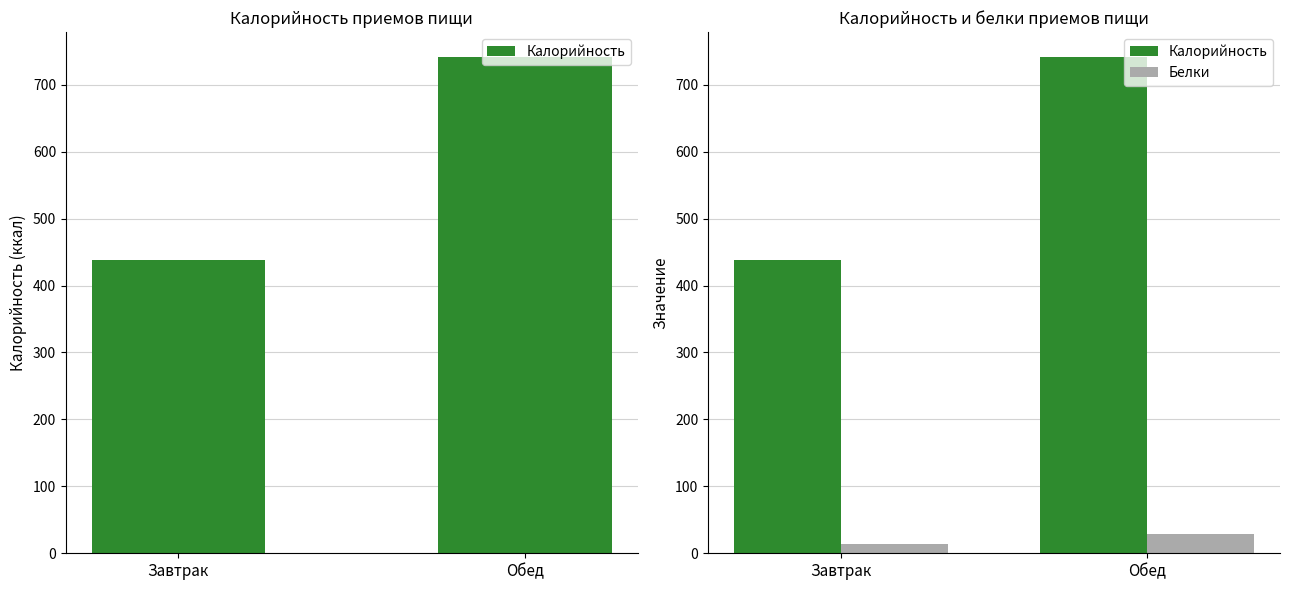

At Завтрак, list the series in order from smallest to largest.

Белки, Калорийность